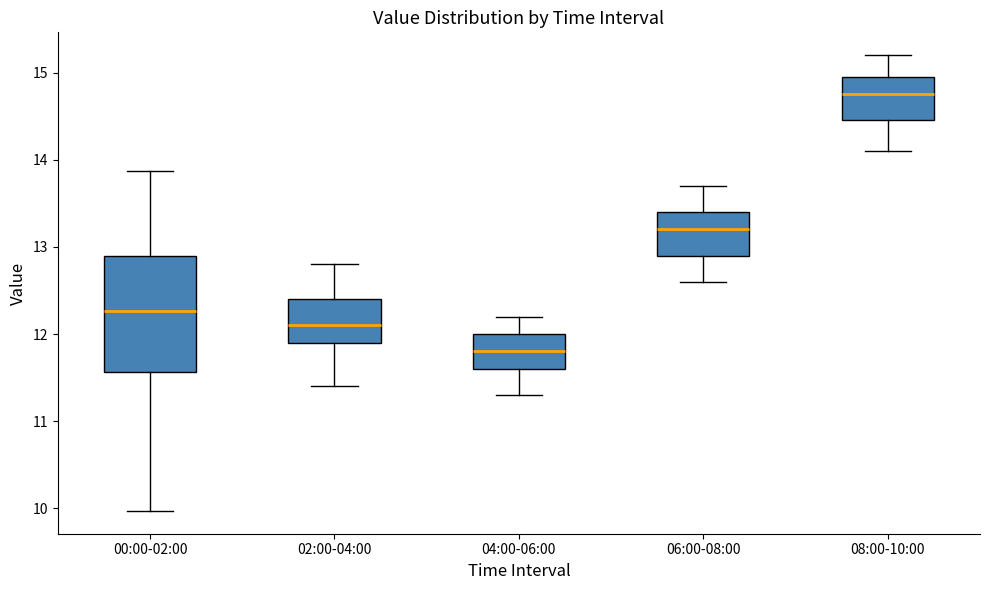

Reading left to right, read every box against the y-axis: the position of its median line, the range the box covers, and the ends of its whiskers. The values are not printed on the chart, so give them approximately, as read against the axis.

00:00-02:00: median 12.3, box 11.6 to 12.9, whiskers 10.0 to 13.9
02:00-04:00: median 12.1, box 11.9 to 12.4, whiskers 11.4 to 12.8
04:00-06:00: median 11.8, box 11.6 to 12.0, whiskers 11.3 to 12.2
06:00-08:00: median 13.2, box 12.9 to 13.4, whiskers 12.6 to 13.7
08:00-10:00: median 14.8, box 14.5 to 15.0, whiskers 14.1 to 15.2